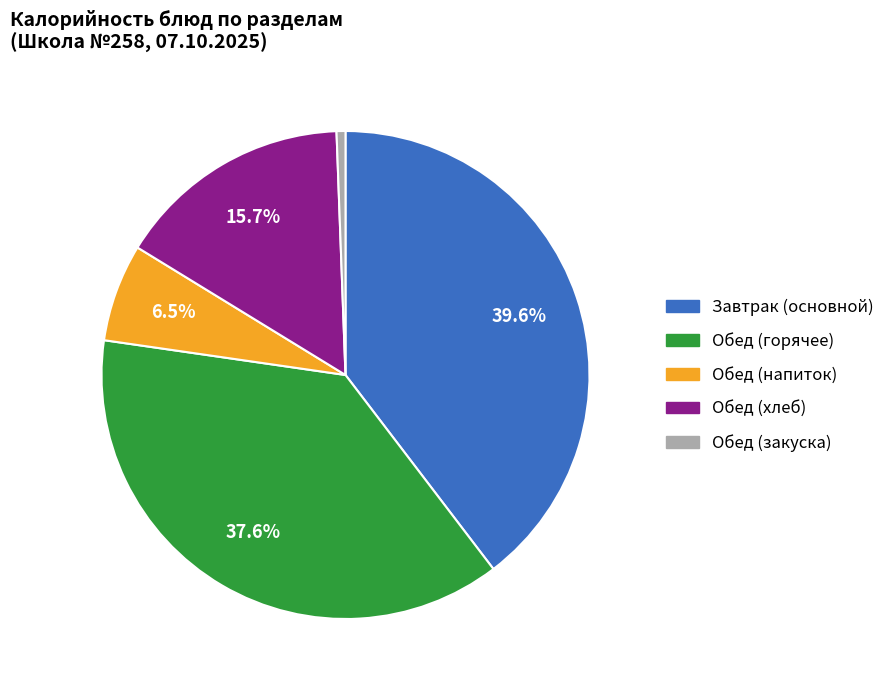

Which has a higher value, Обед (хлеб) or Завтрак (основной)?

Завтрак (основной)